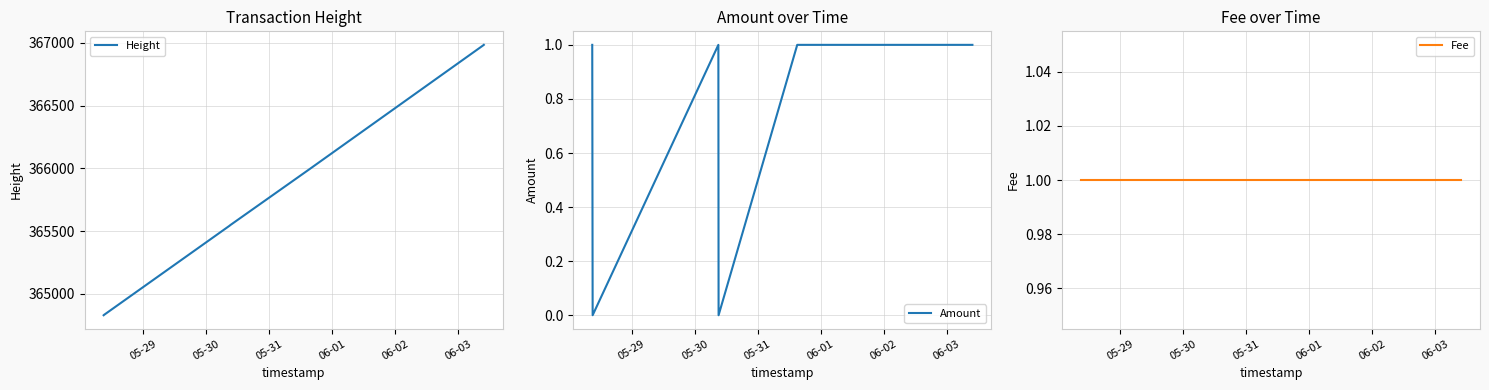

The value of Height at 05-29 is 202378. True or false?

False